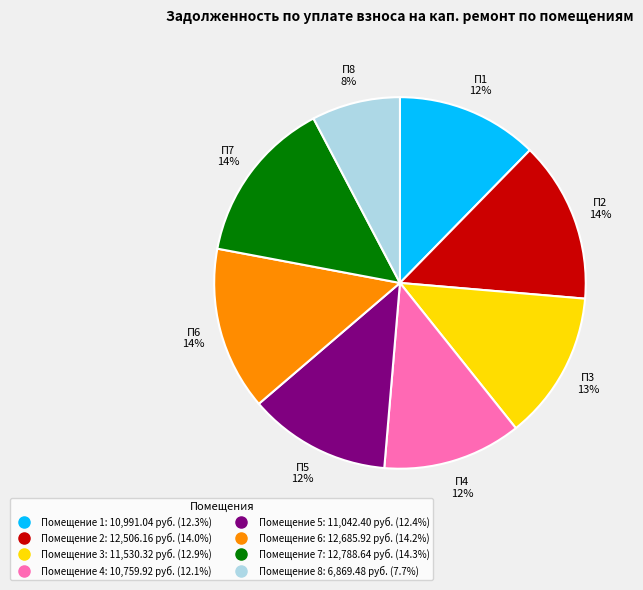

Does any single category account for the majority?

No